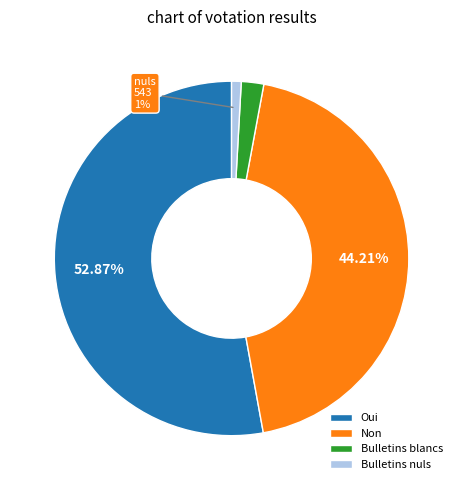

True or false: Non accounts for 44% of the total.

True